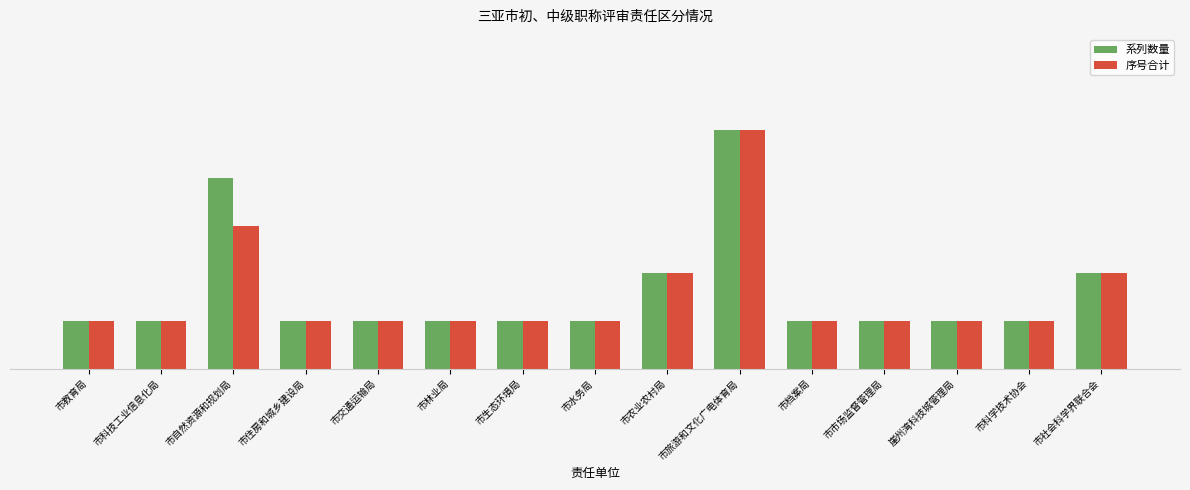

Reading left to right, what are all the values shown in this chart?

系列数量: 1	1	4	1	1	1	1	1	2	5	1	1	1	1	2
序号合计: 1	1	3	1	1	1	1	1	2	5	1	1	1	1	2